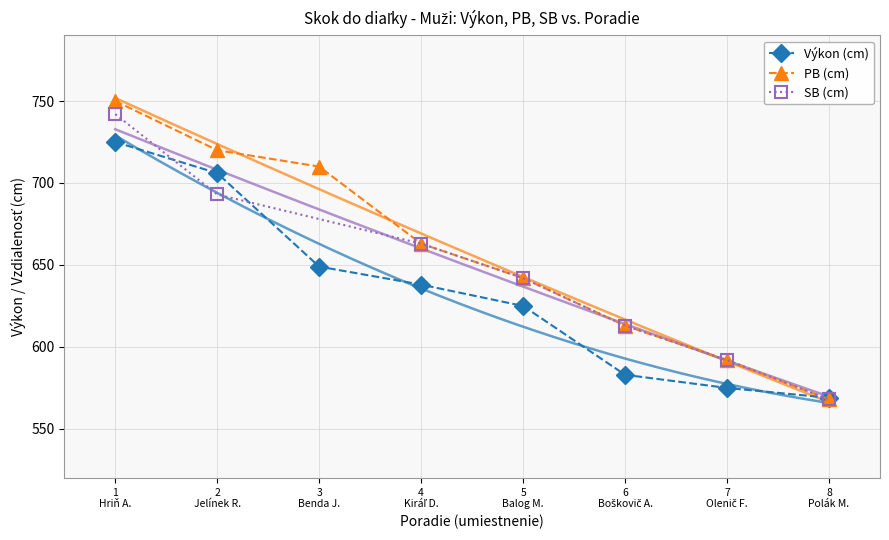

True or false: PB (cm) has more than 2 points higher than both neighbors.

False